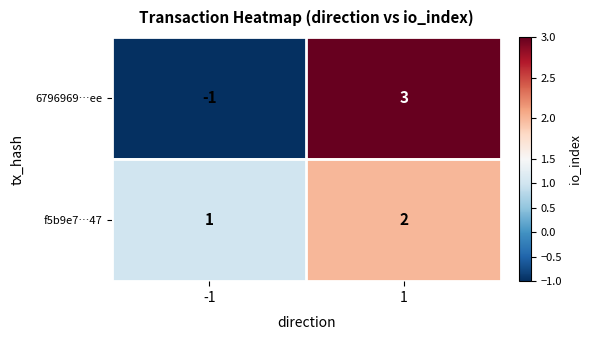

Which series has the largest range (max minus min)?

6796969…ee